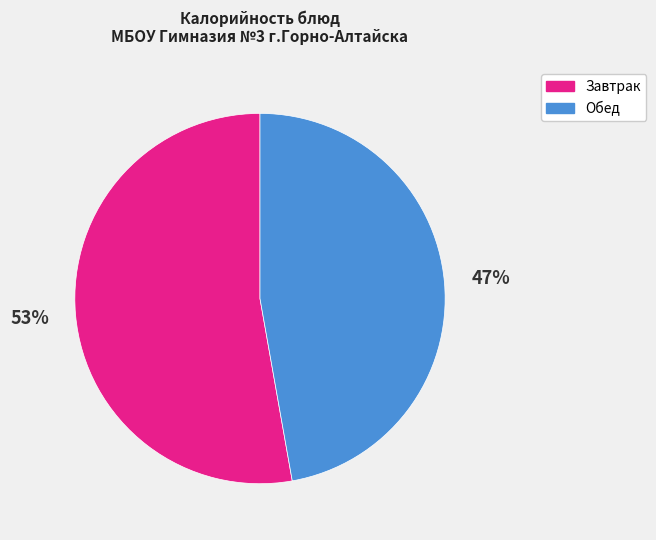

What percentage is the Обед slice, to the nearest percent?

47%